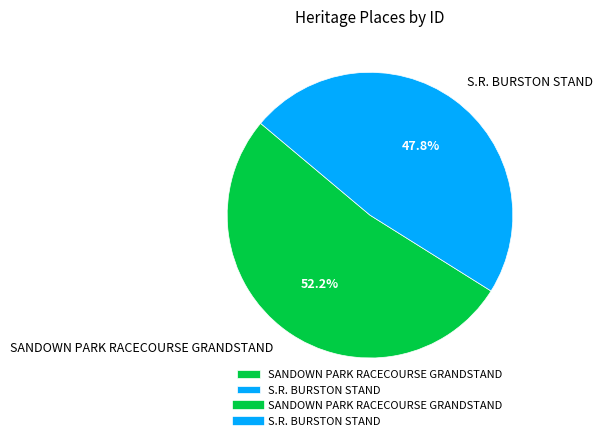

Is the sum of S.R. BURSTON STAND and SANDOWN PARK RACECOURSE GRANDSTAND greater than half?

Yes